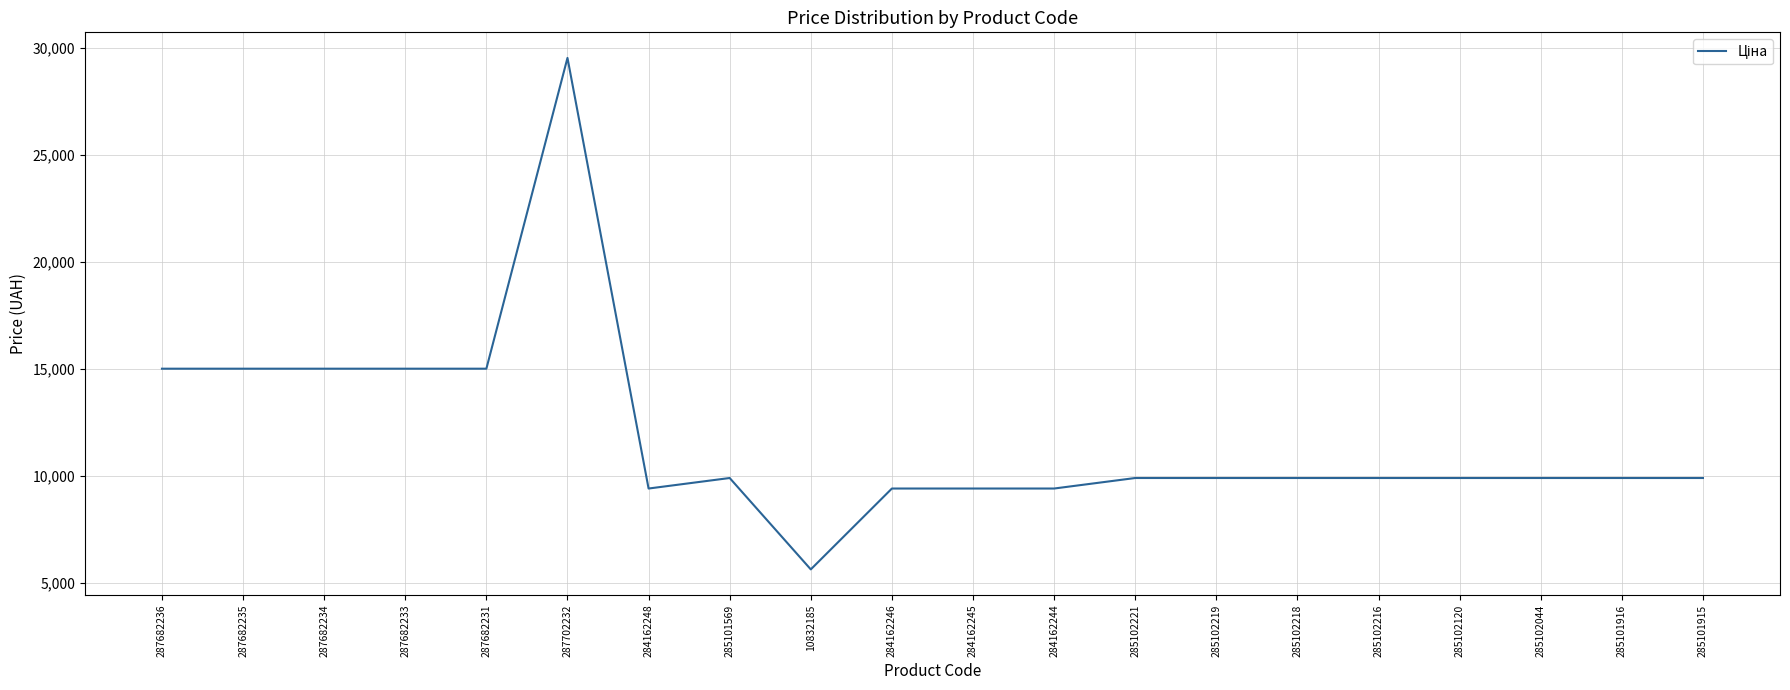

How many values exceed 9908?

15